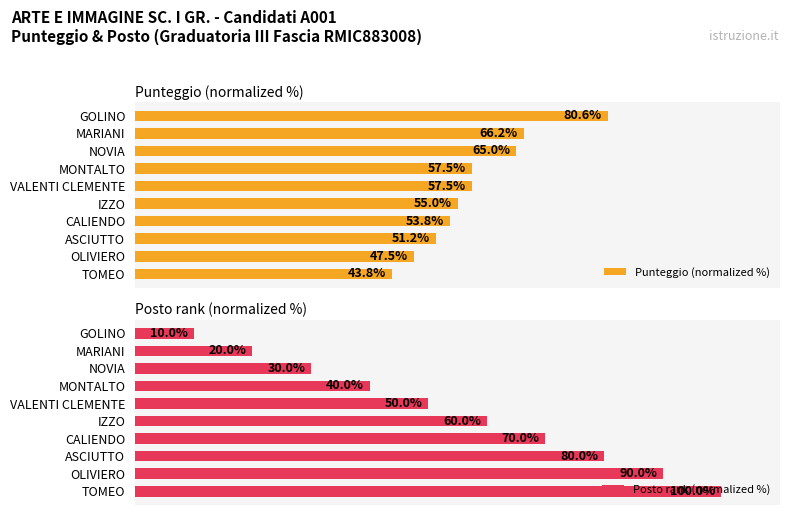

How many bars are there in each group?

2